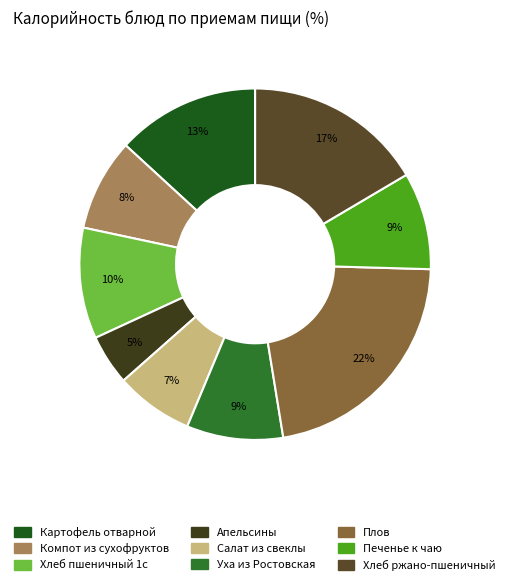

Is Хлеб ржано-пшеничный the majority of the pie?

No